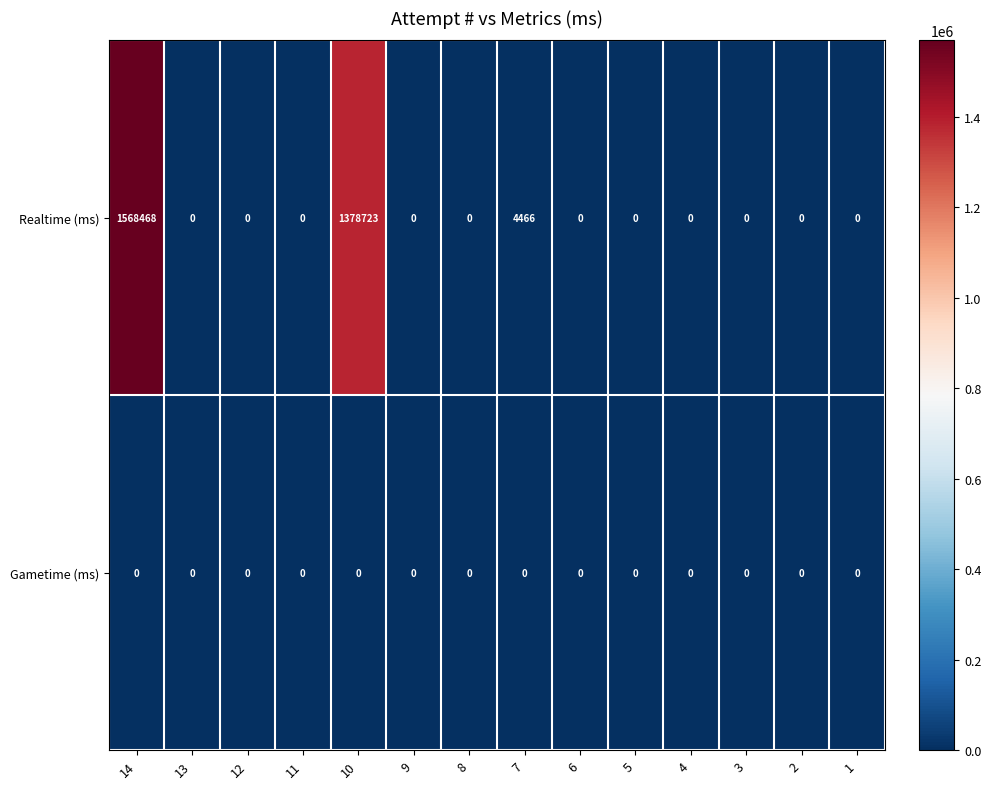

Which series has the largest total across all categories?

Realtime (ms)